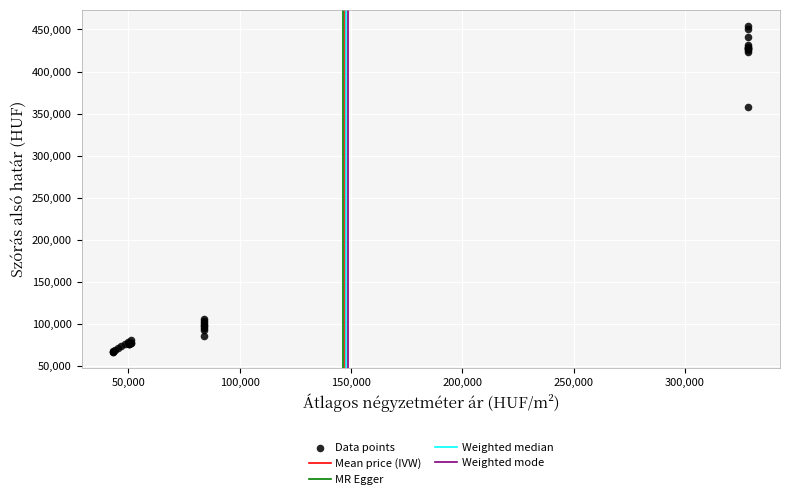

What Y value in the scatter plot is closest to 260500?

358138